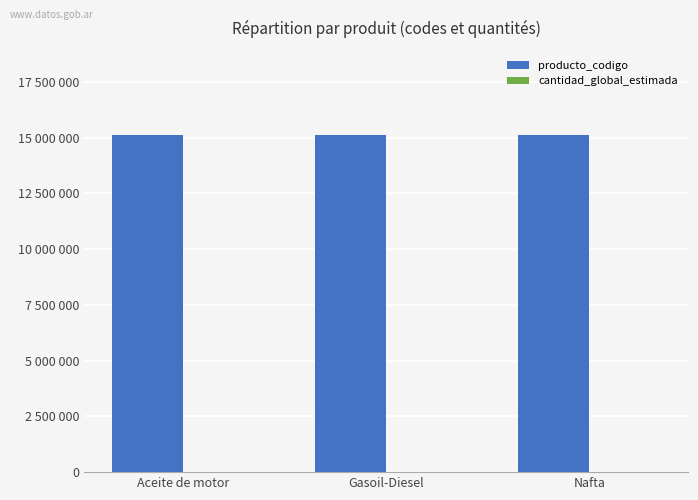

Reading left to right, transcribe all the data shown in this chart.

producto_codigo: 15121501	15101505	15101503
cantidad_global_estimada: 1	1	1